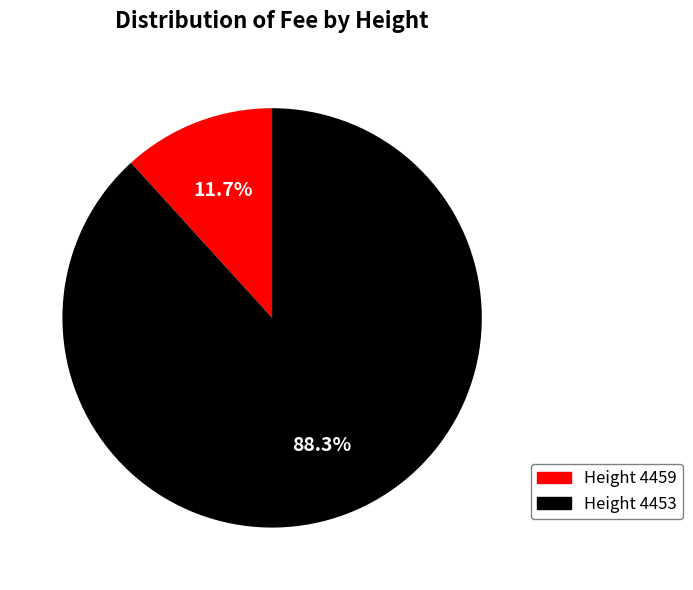

What is the largest slice in the pie chart?

Height 4453